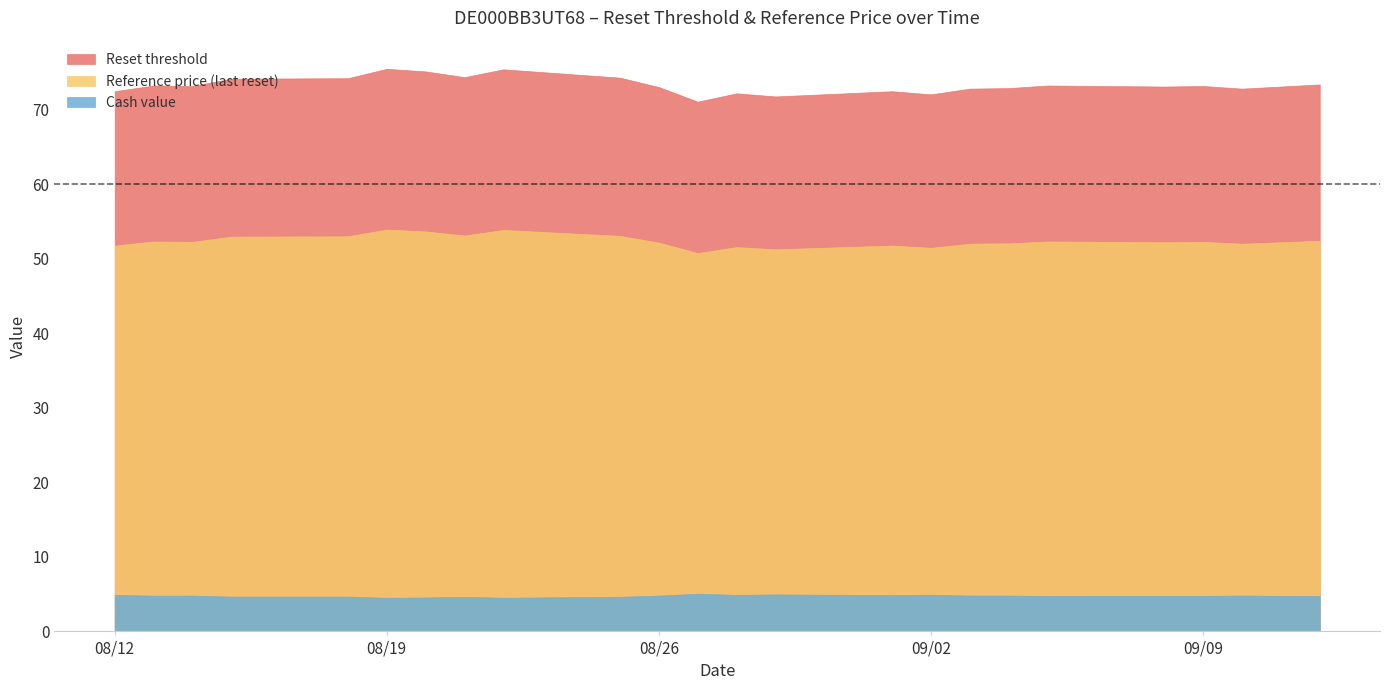

The value of Reference price (last reset) at 09/09 is 12.8. True or false?

False